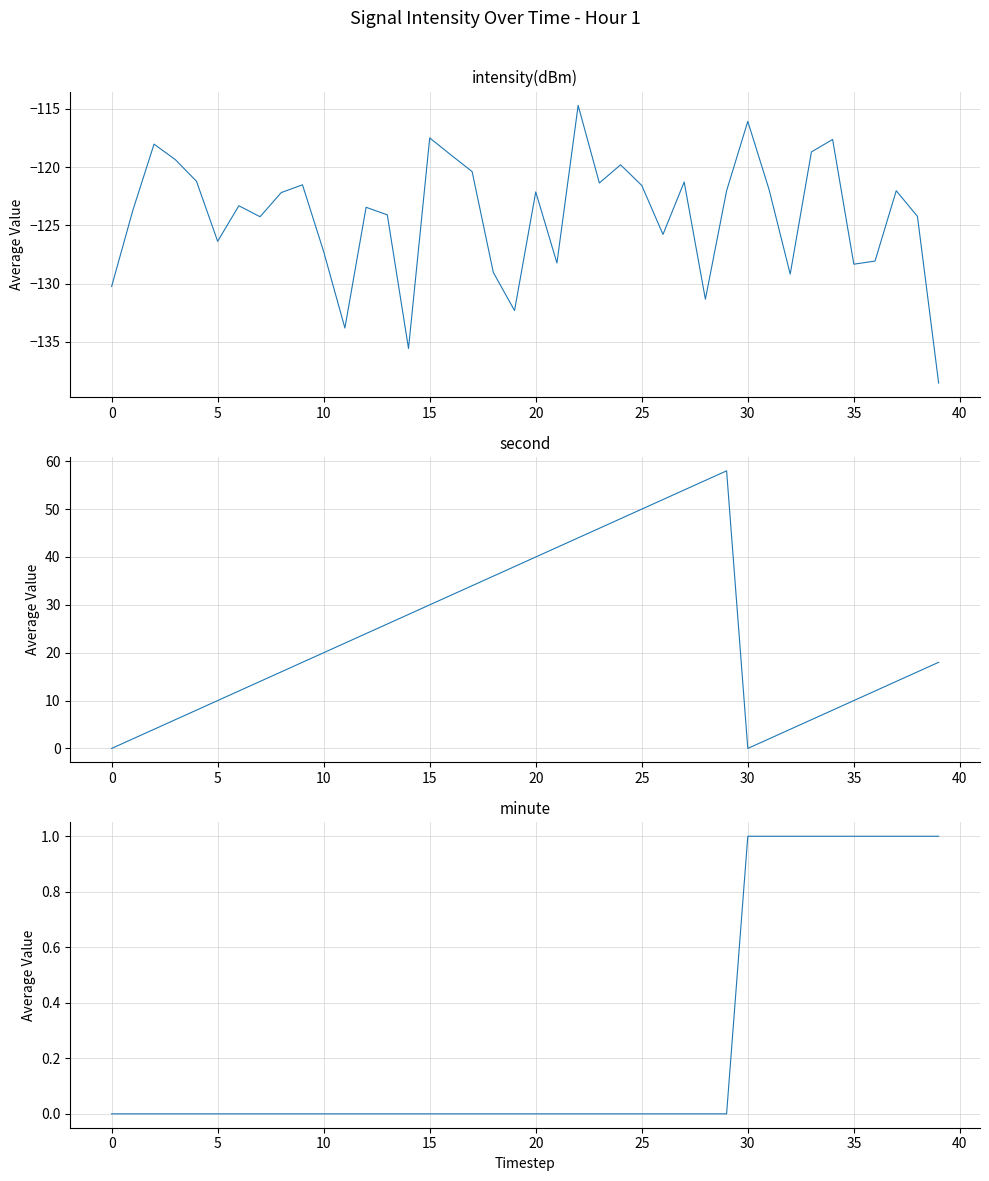

What is the spread (max minus min) of values at 32?

133.2